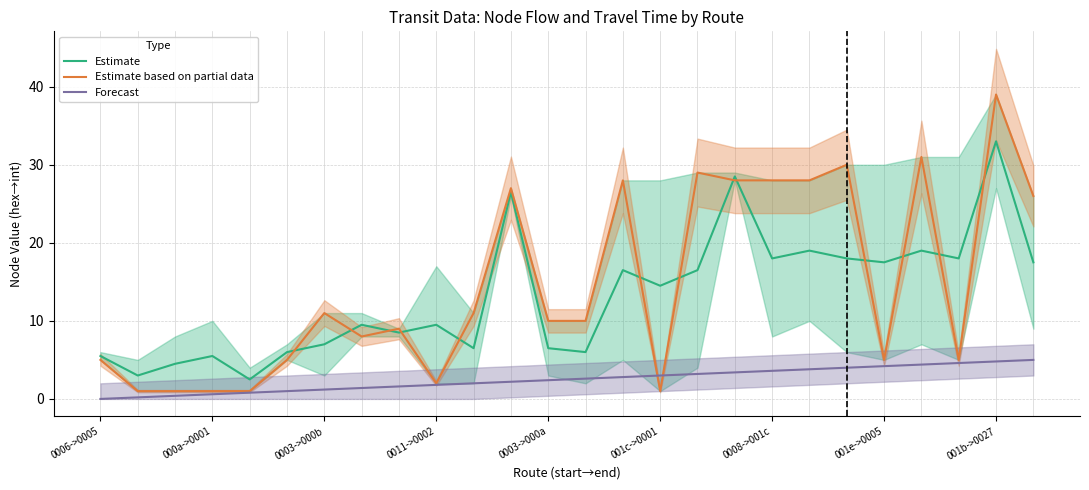

How many times do Estimate based on partial data and Forecast cross each other?

2